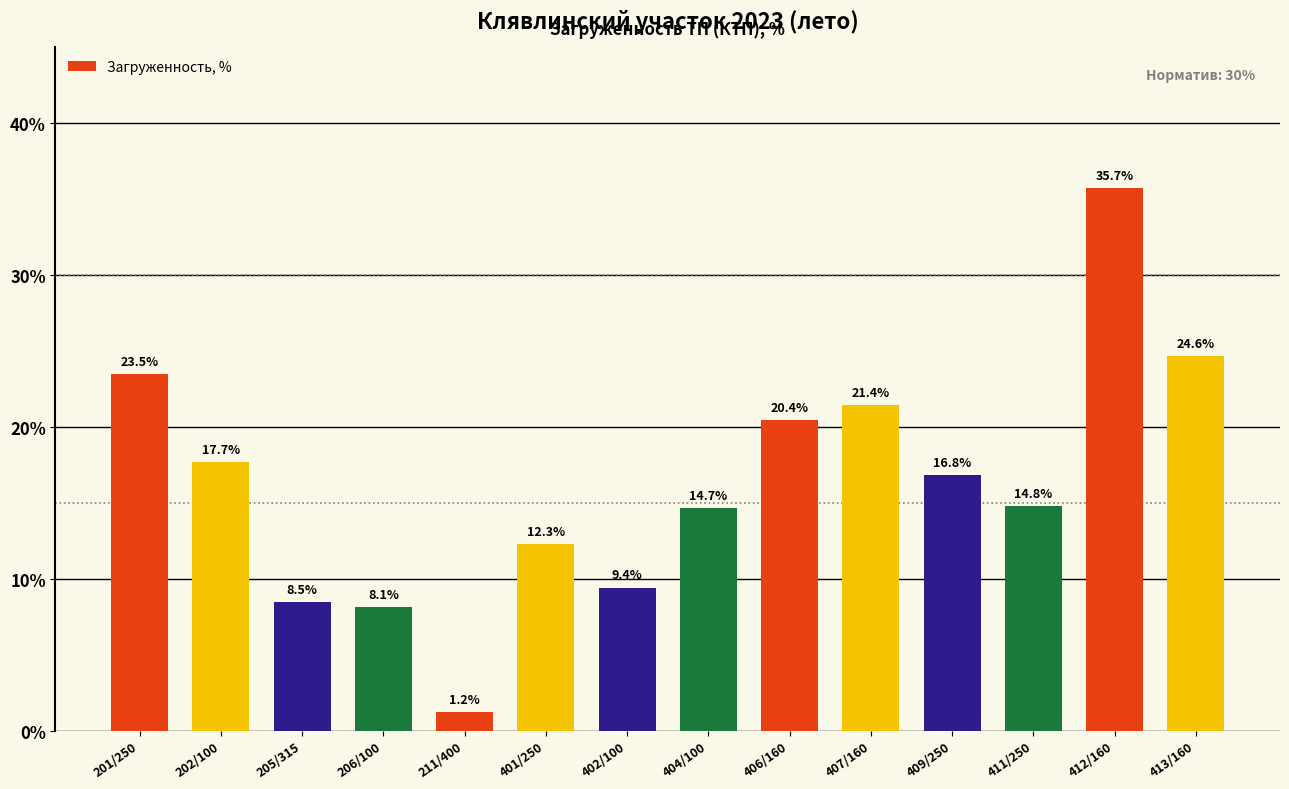

What is the sum of all values?

229.1